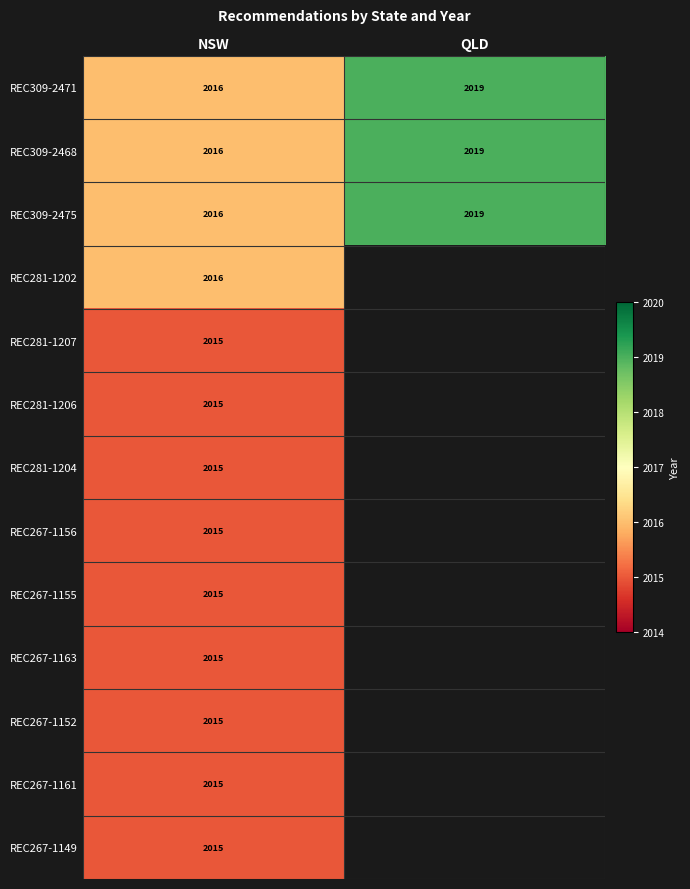

The REC267-1152 series shows 1227 at NSW. True or false?

False